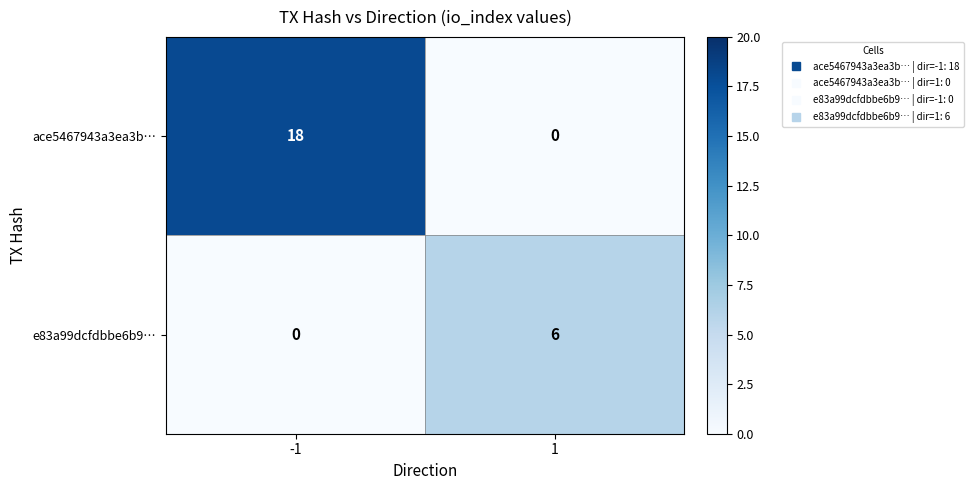

What is the total value across all series at 1?

6